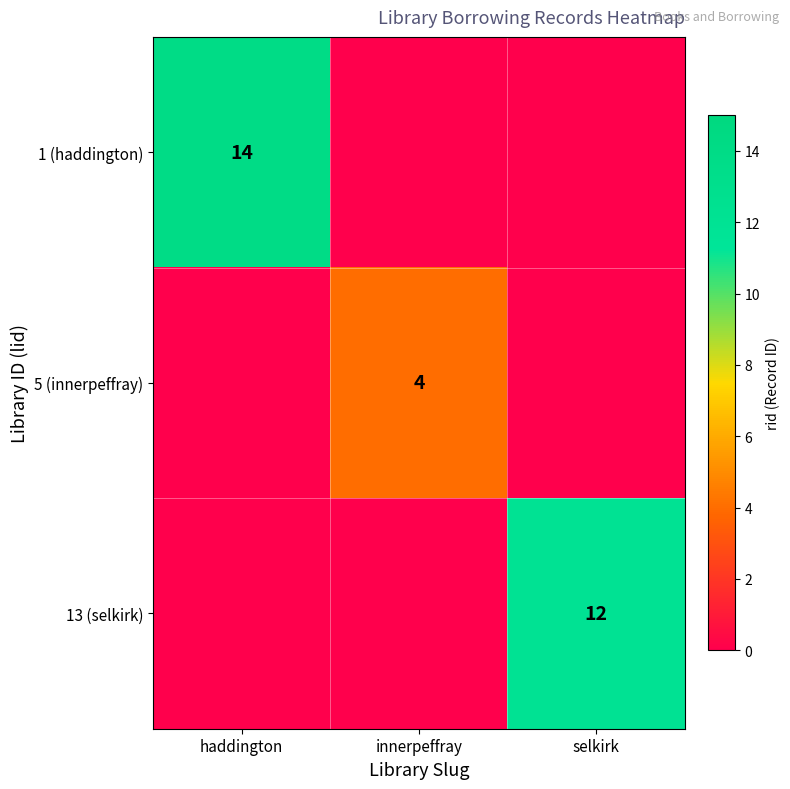

At how many categories does at least one series exceed 12?

1